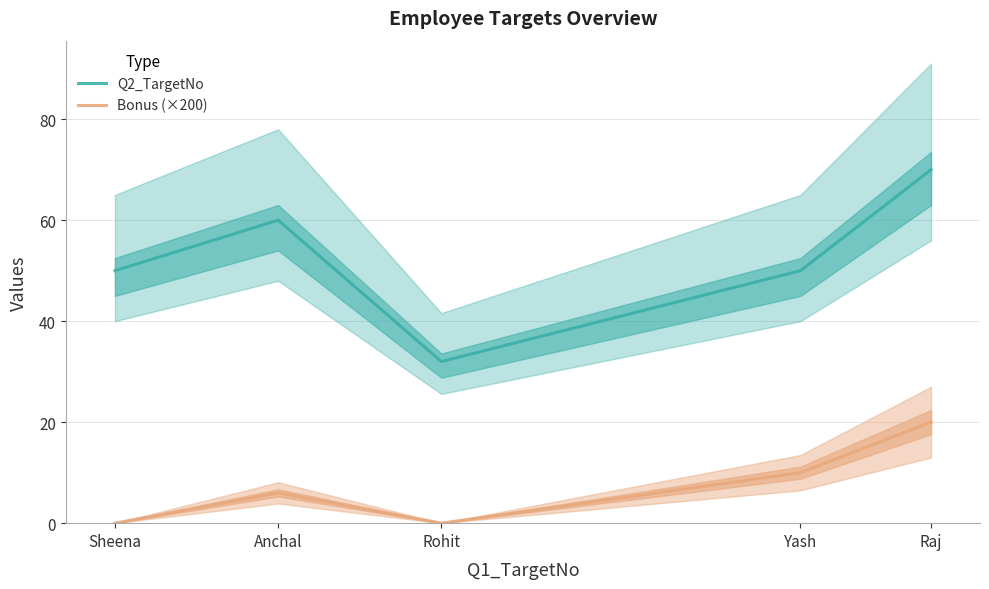

Which category has the highest value in the Q2_TargetNo series?

Raj